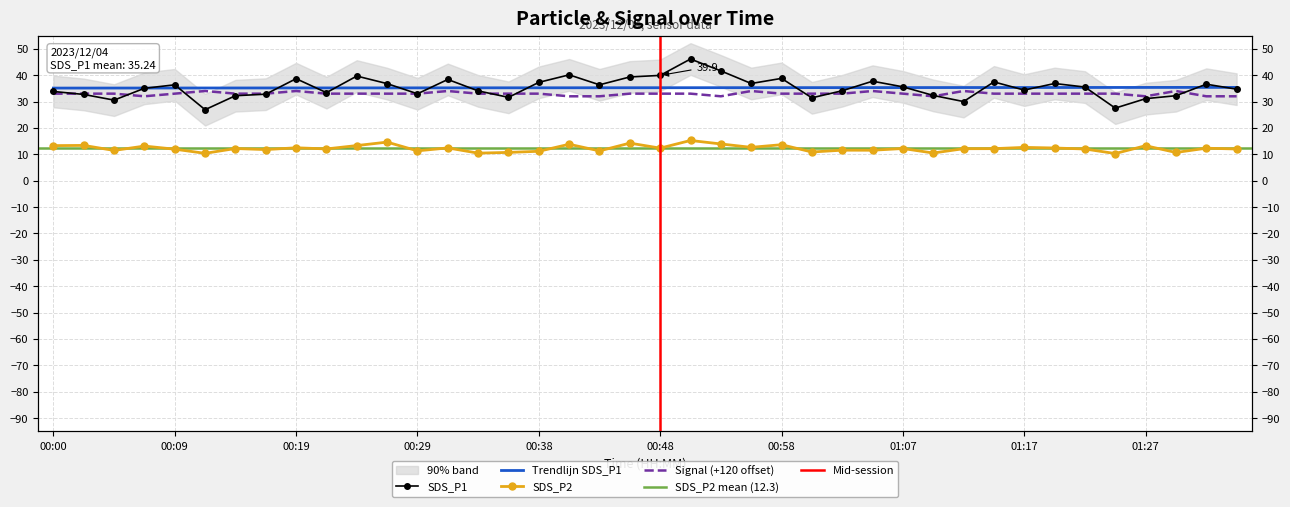

What is the label of the 19th point from the left?

00:43